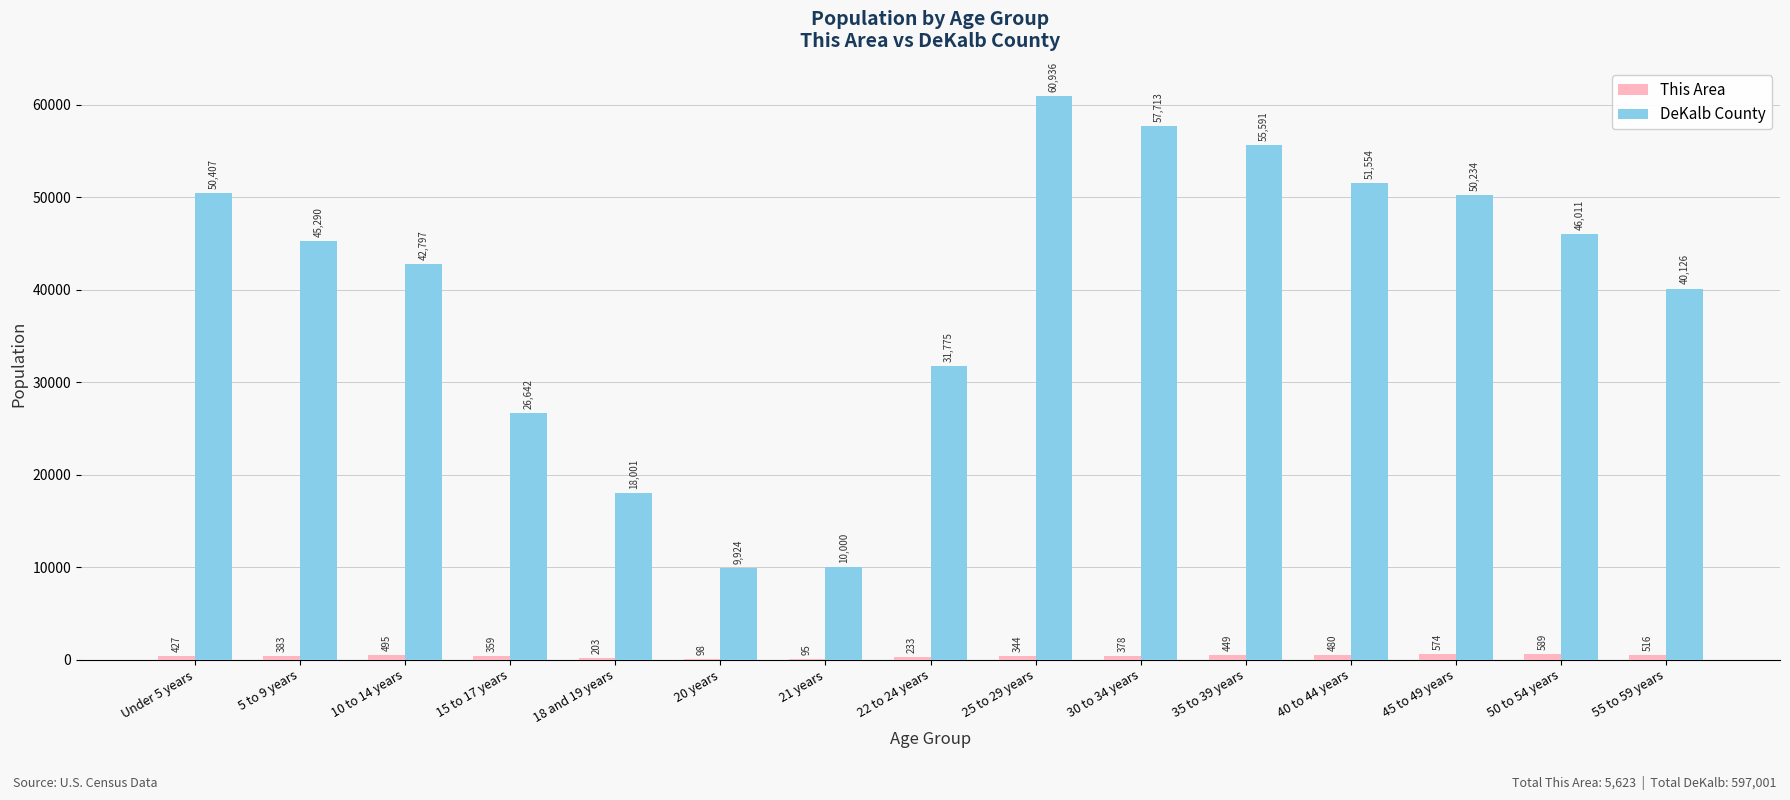

What is the maximum value shown in the chart?

60936